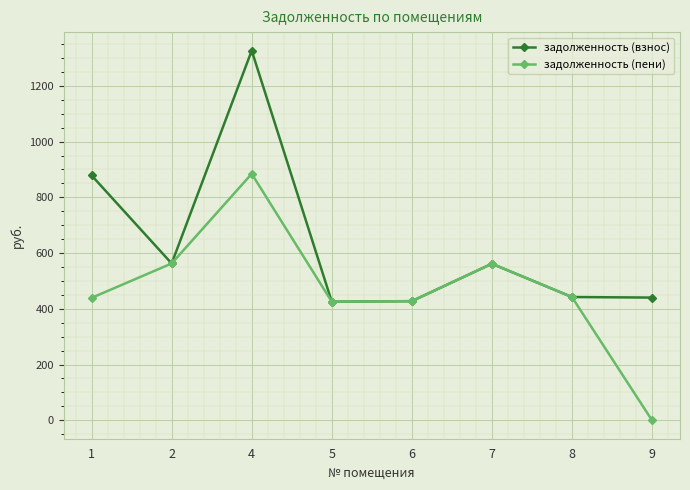

Is this an area chart (filled region under the line)?

No